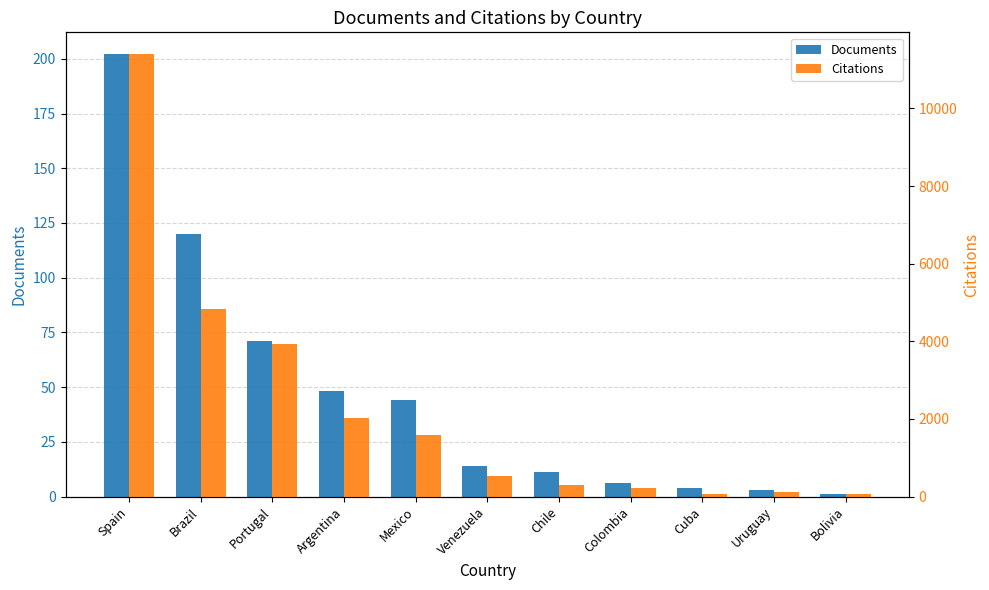

What value does the Citations series have at Argentina, to the nearest 100?

2000